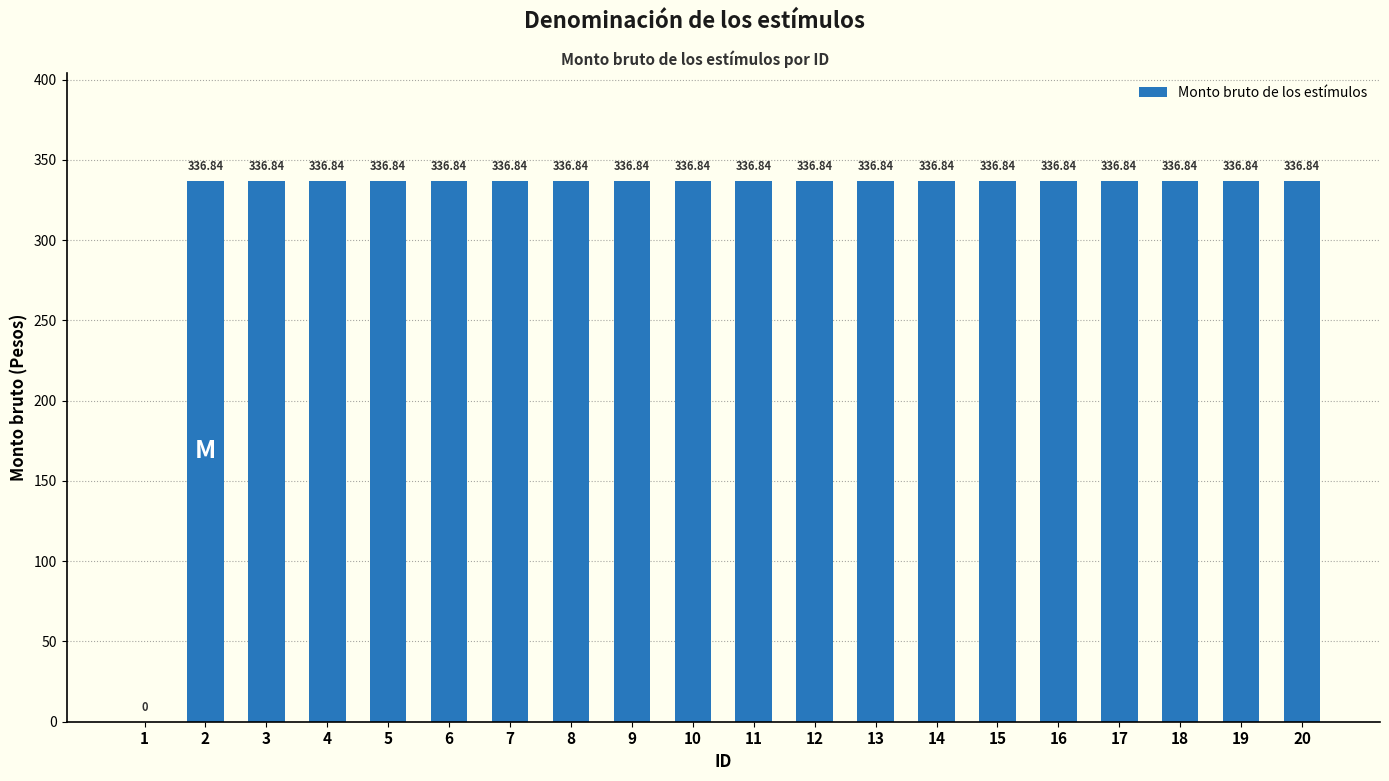

Reading left to right, what are all the values shown in this chart?

0.0	336.8	336.8	336.8	336.8	336.8	336.8	336.8	336.8	336.8	336.8	336.8	336.8	336.8	336.8	336.8	336.8	336.8	336.8	336.8